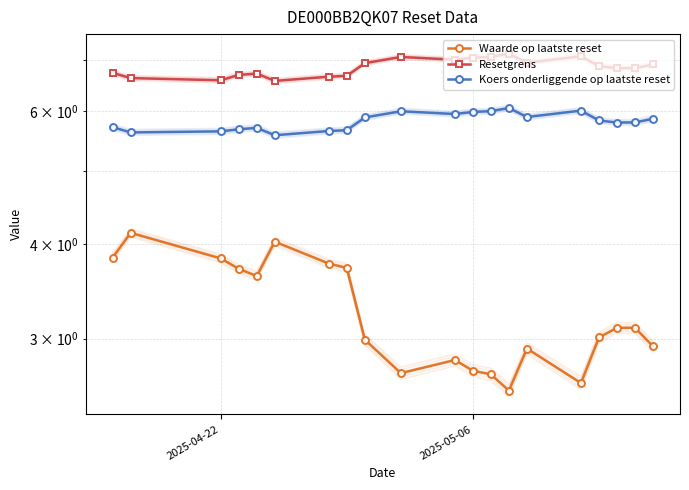

How many lines are shown in the chart?

3